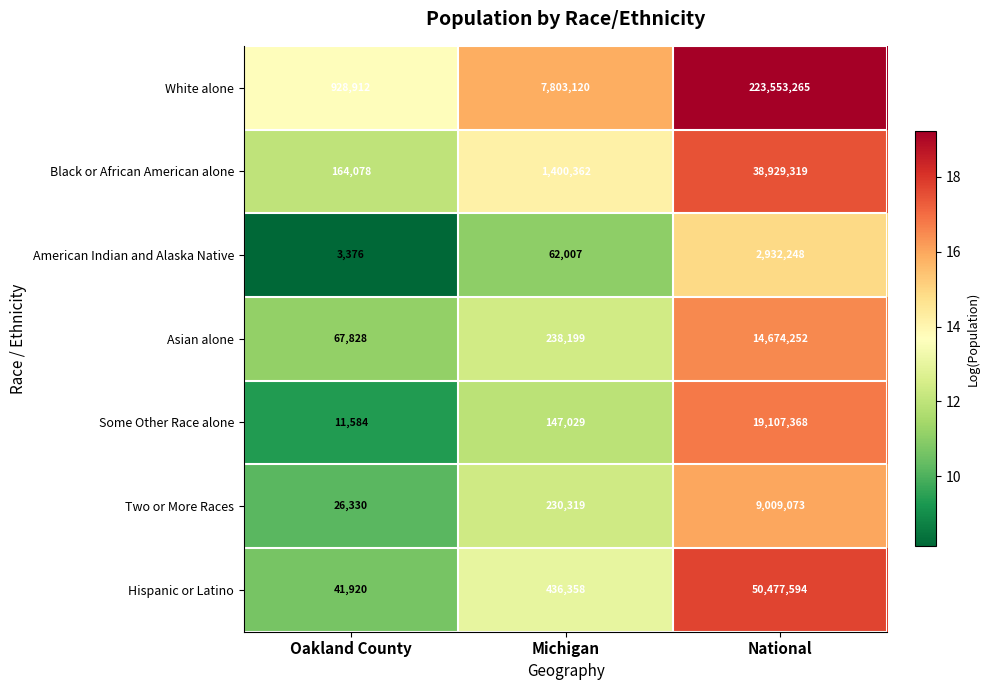

What is the minimum value for Two or More Races?

26330